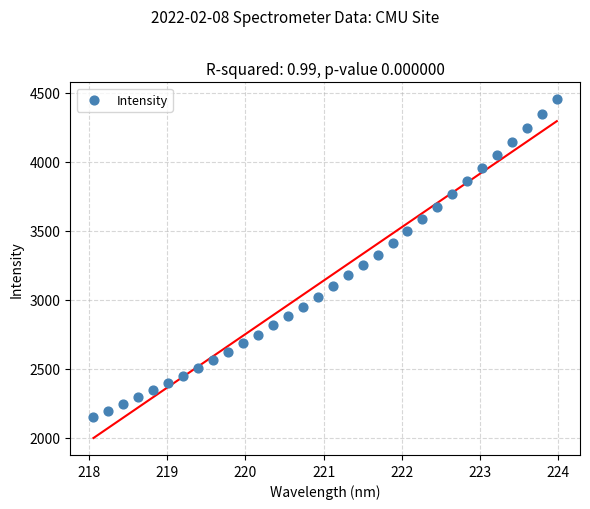

What is the range of Y values (max minus min)?

2301.5